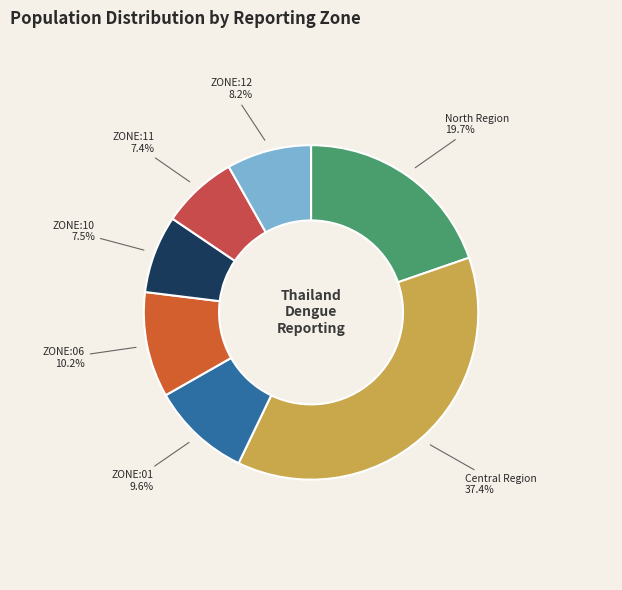

To the nearest percent, what percentage of the pie is ZONE:12?

8%